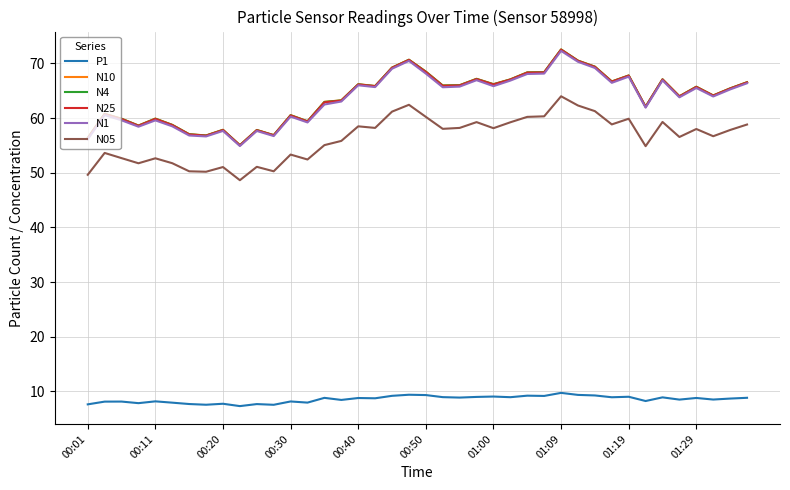

What is the smallest value displayed?

7.3